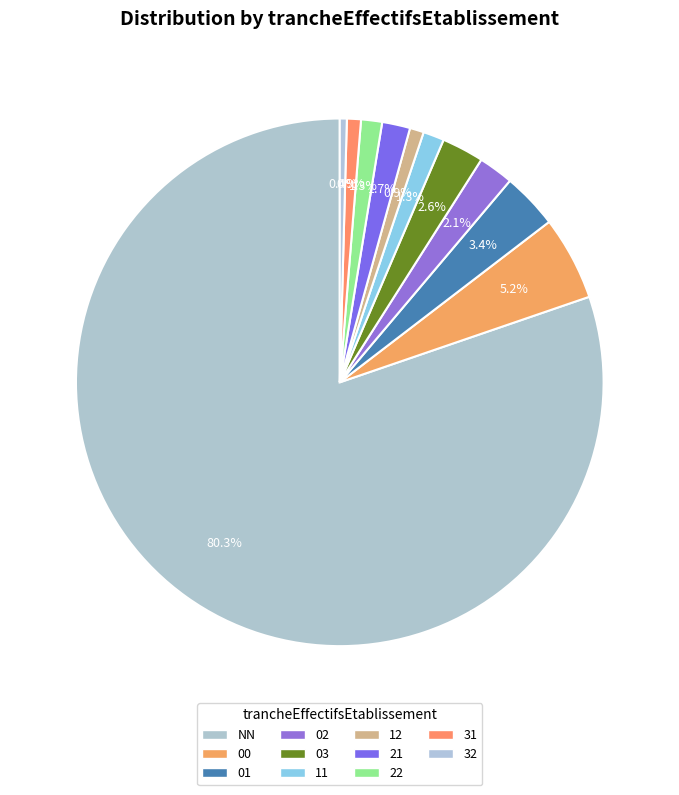

To the nearest percent, what is the difference between the largest and smallest slice percentages?

80%